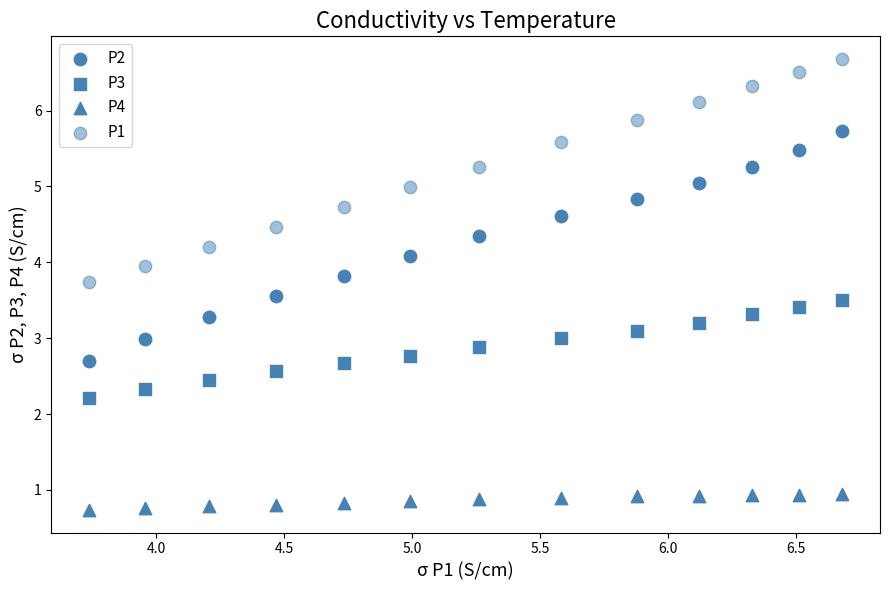

Count the number of points in this scatter plot.

52